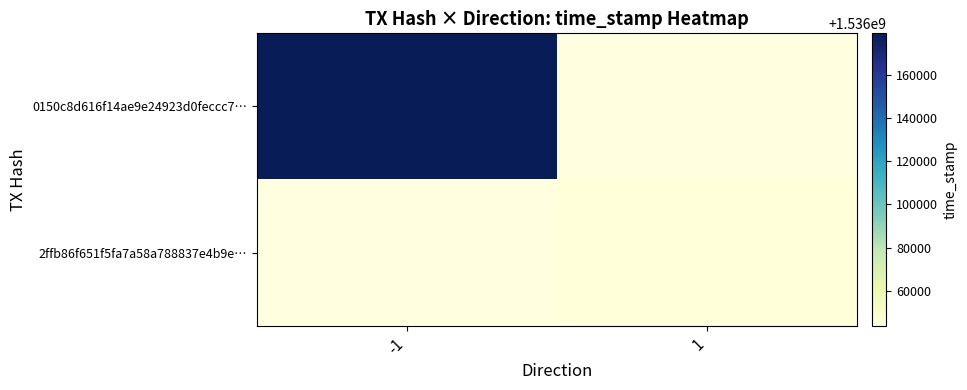

At which label is 0150c8d616f14ae9e24923d0feccc7… closest to 1536179099?

-1